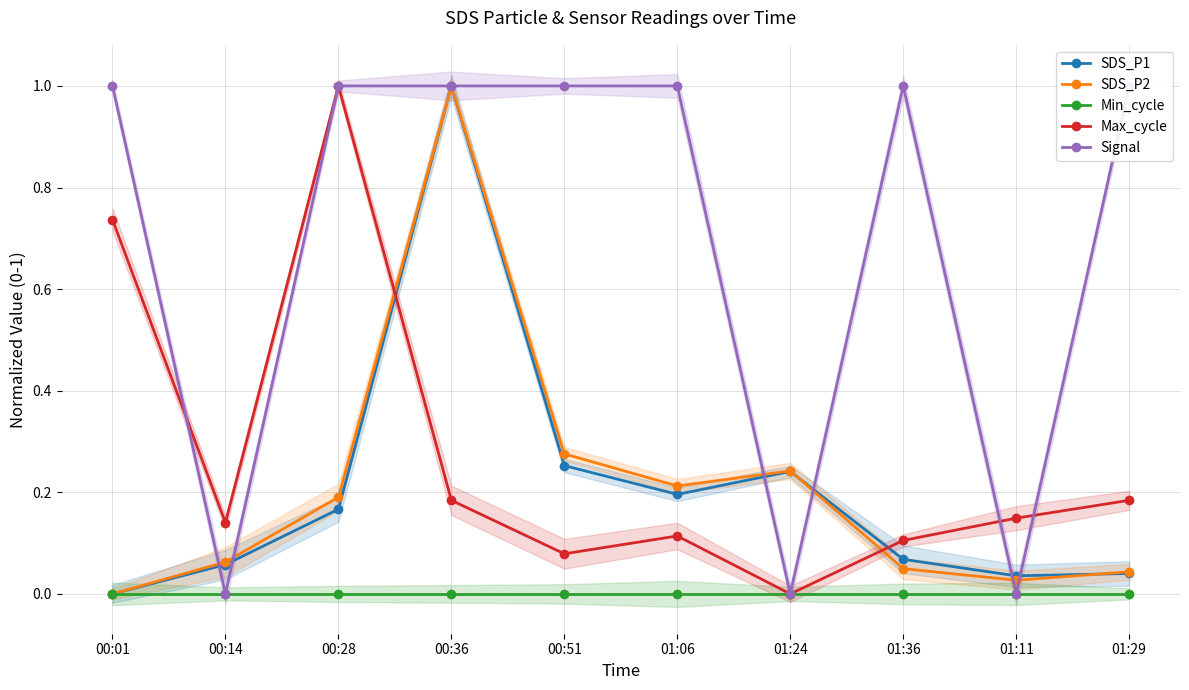

How many values in the SDS_P2 series exceed 0?

9